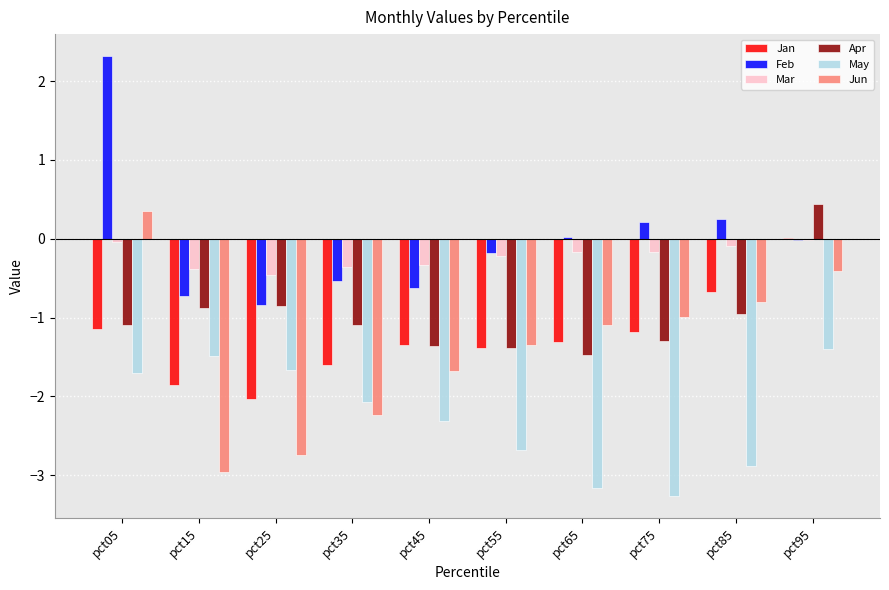

Which series has the widest spread of values?

Jun